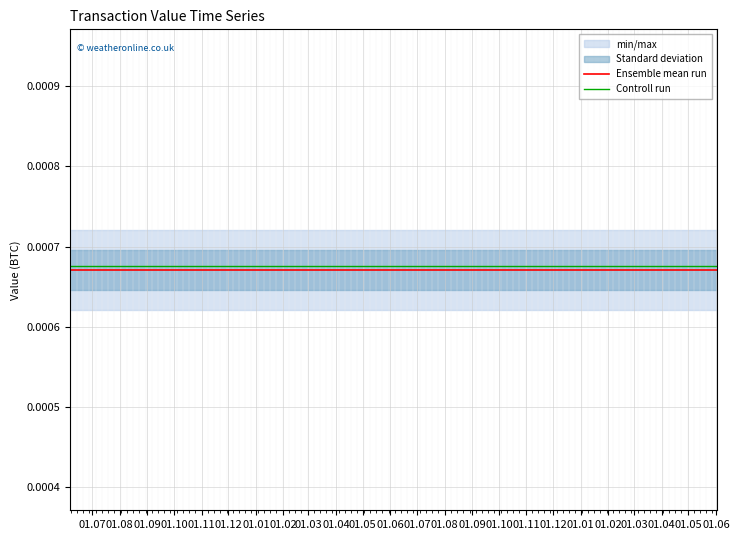

How many lines are shown in the chart?

2